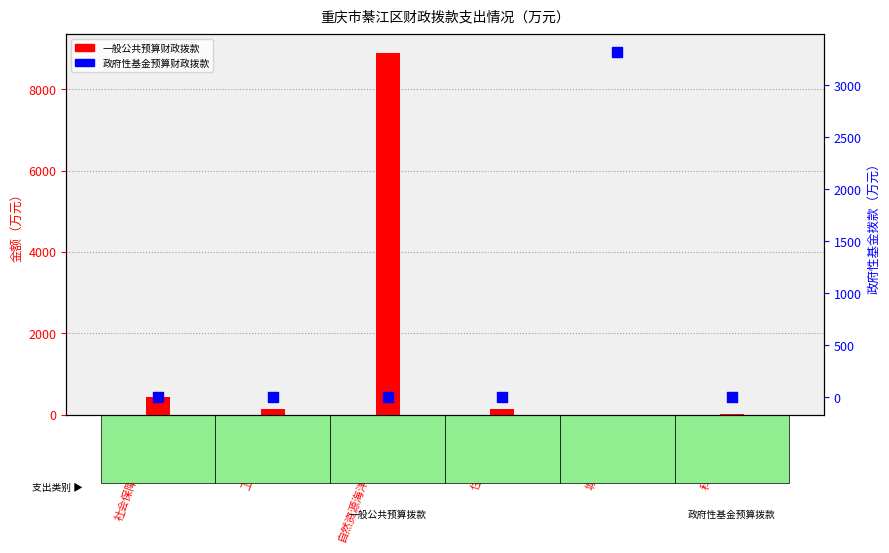

What is the total value across all series at 卫生健康支出?

136.7